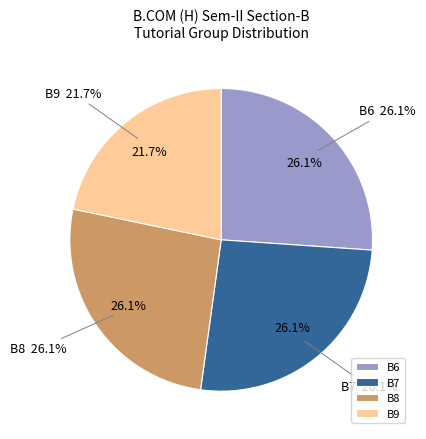

Rank the categories by value from highest to lowest.

B6, B7, B8, B9